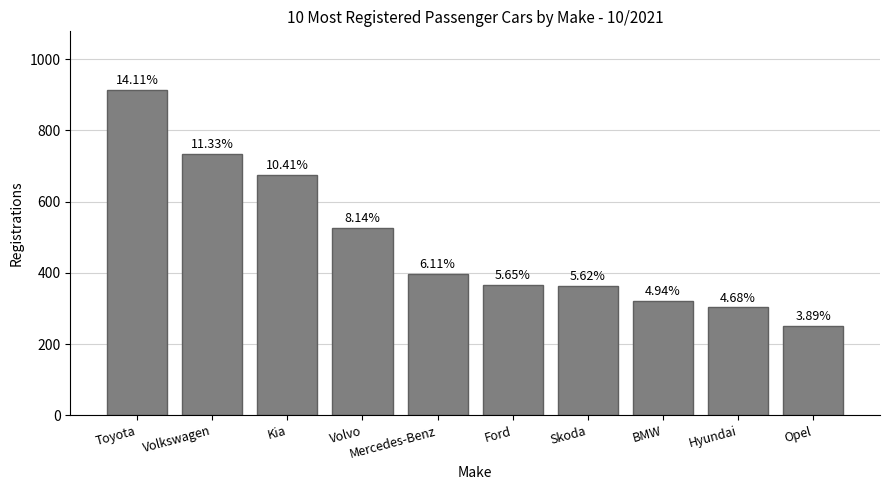

Where is the data nearest to the value 583?

Volvo